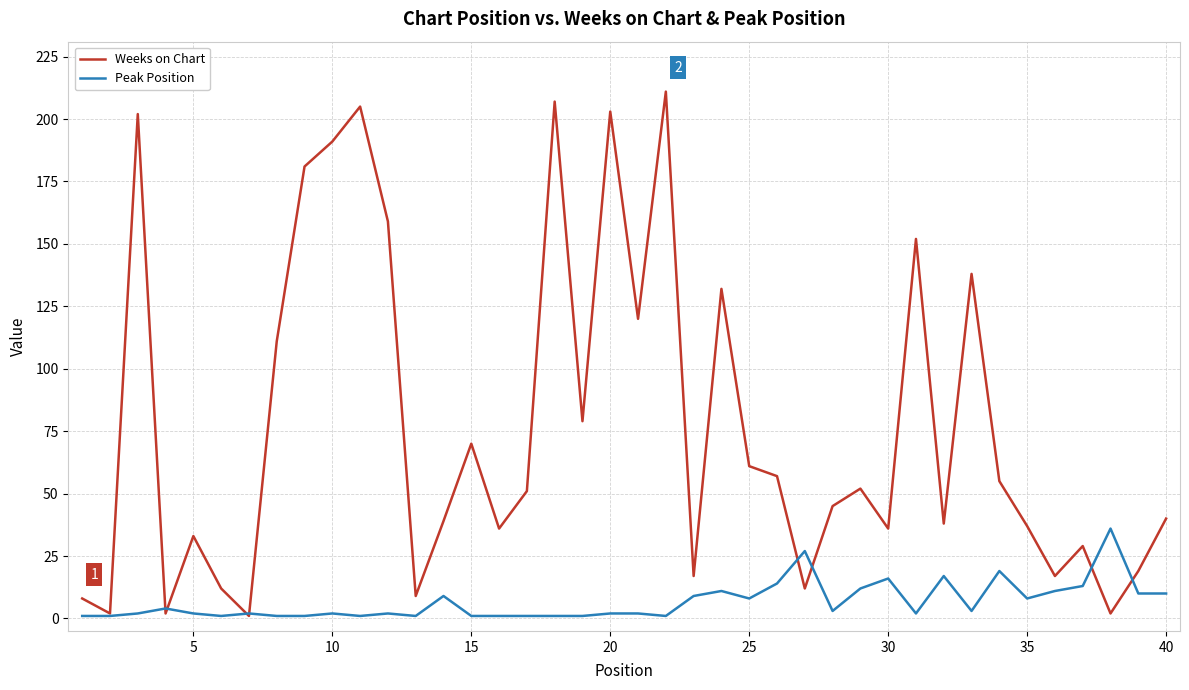

Rank the series by their maximum value, from lowest to highest.

Peak Position, Weeks on Chart